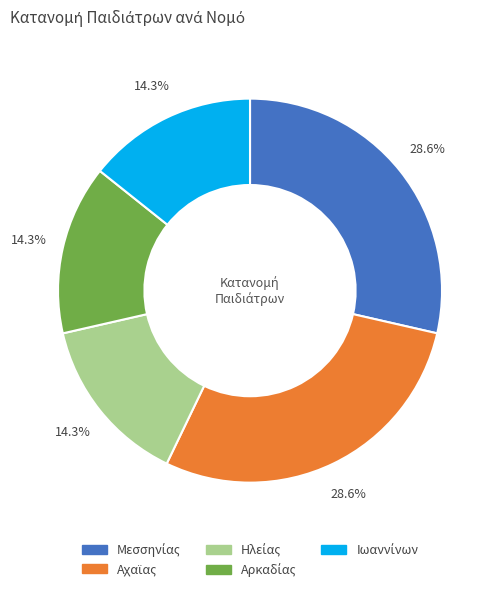

Is there a majority slice in this chart?

No